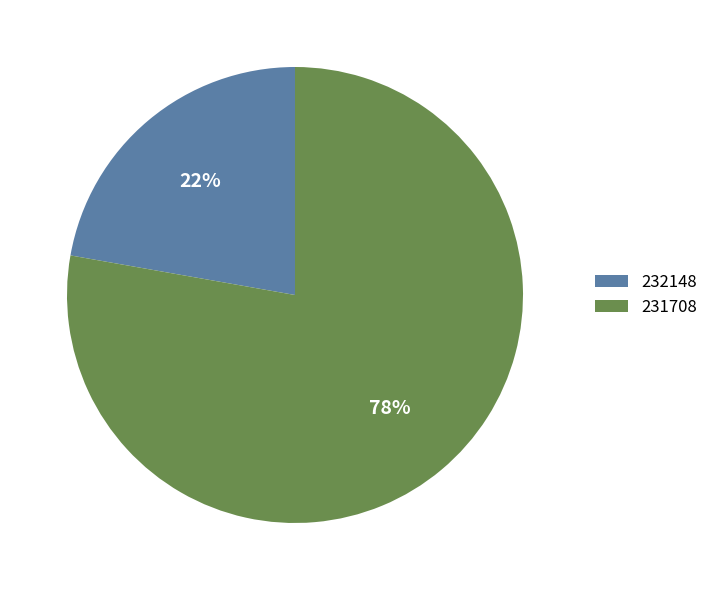

Approximately how many times larger is the value at 231708 compared to 232148?

3.5